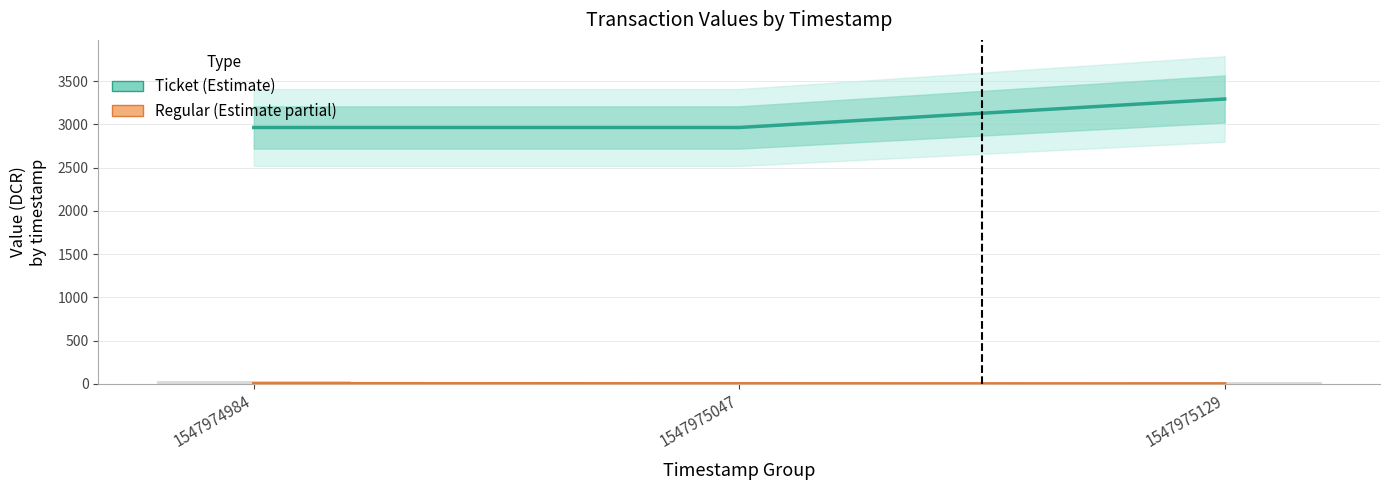

Reading right to left, transcribe all the data shown in this chart.

Ticket (Estimate): 1547975129=3292.8	1547975047=2963.5	1547974984=2963.5
Regular (Estimate partial): 1547975129=0.0	1547975047=1.1	1547974984=2.5